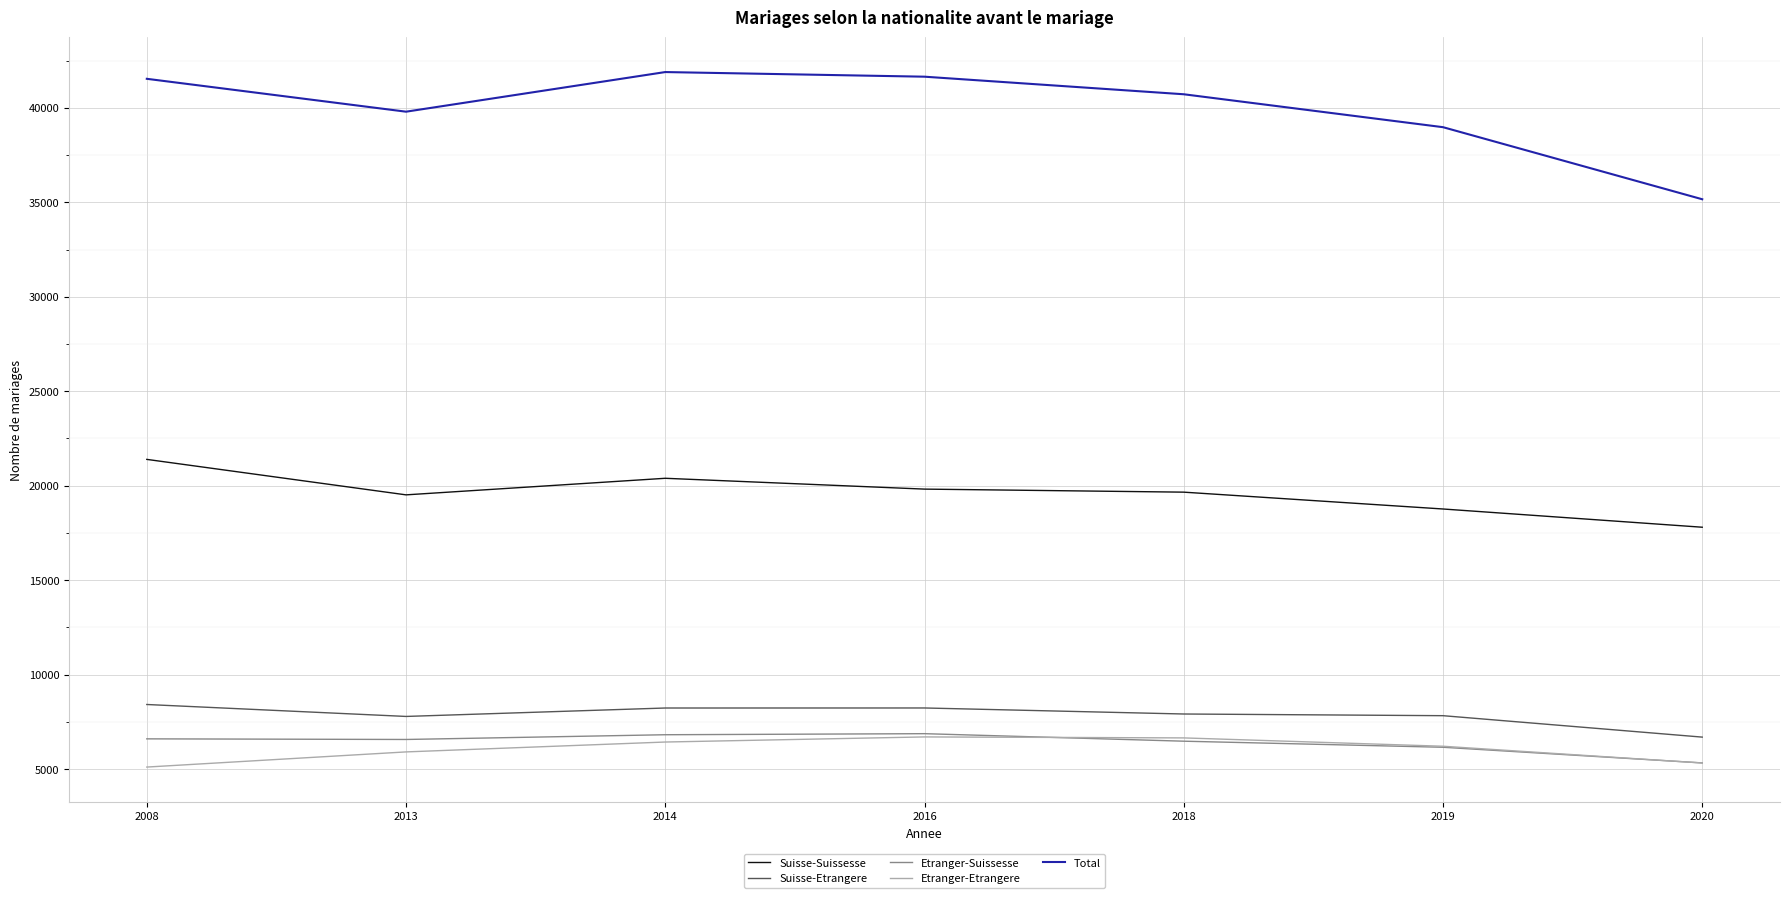

Where is Total nearest to the value 38525?

2019